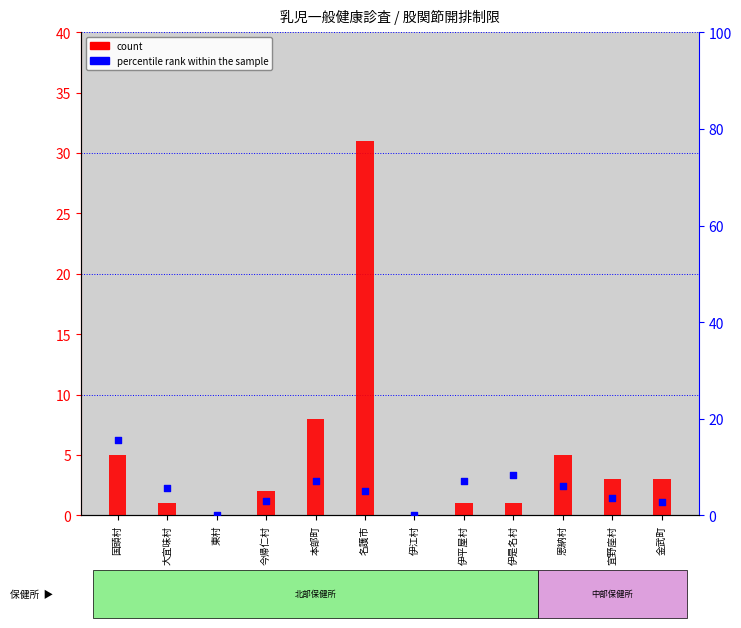

At how many categories does at least one series exceed 0?

10